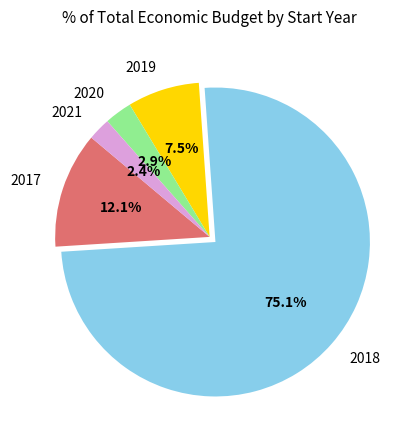

Does any single category account for the majority?

Yes